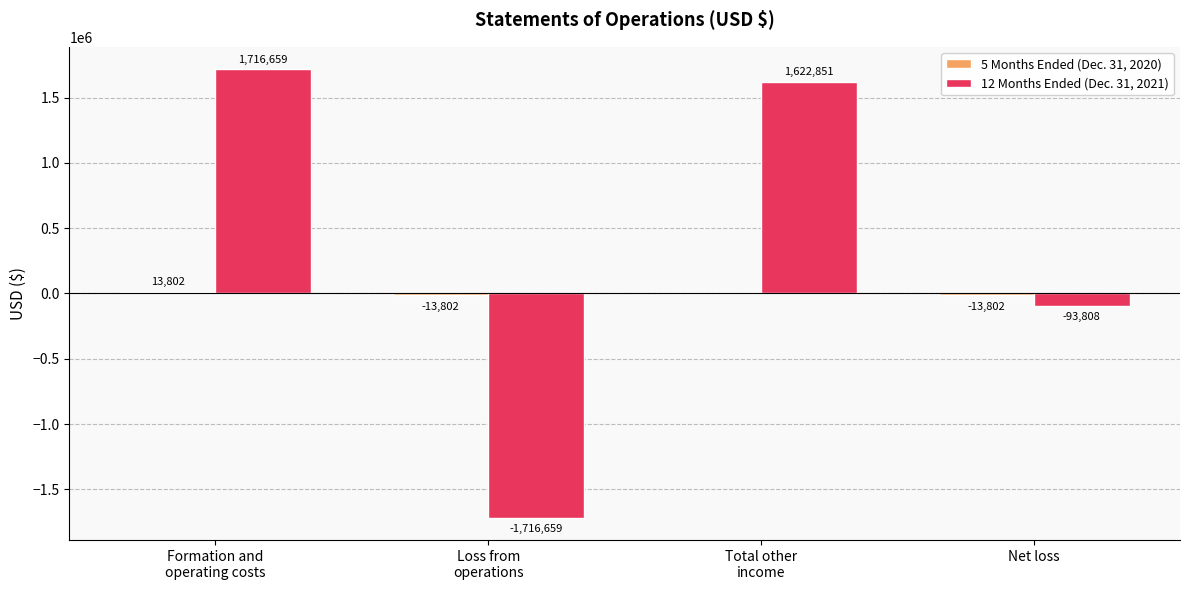

What is the total value across all series at Net loss?

-107610